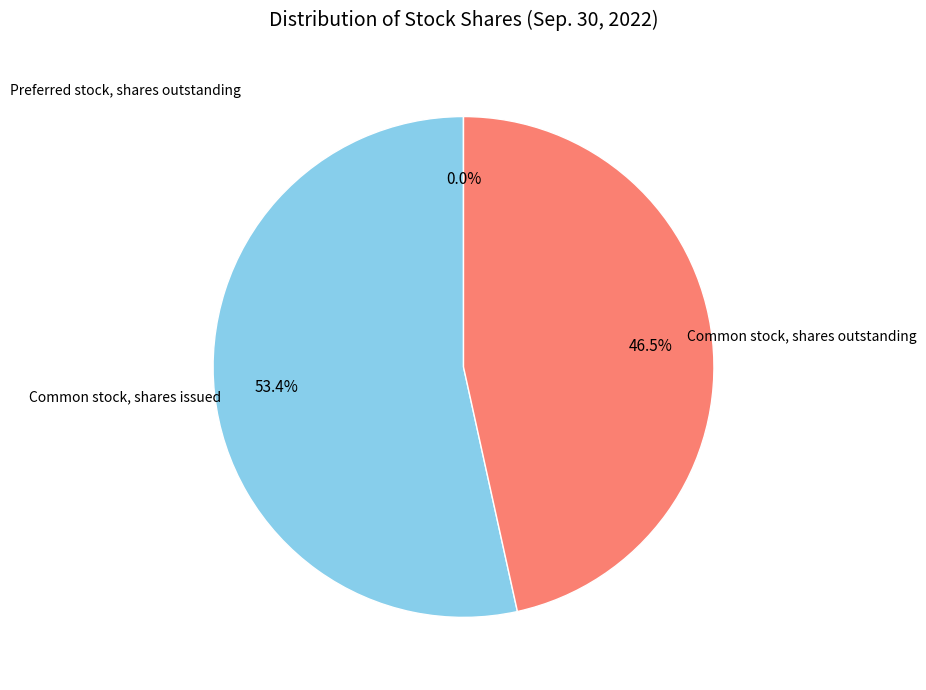

Is there a majority slice in this chart?

Yes